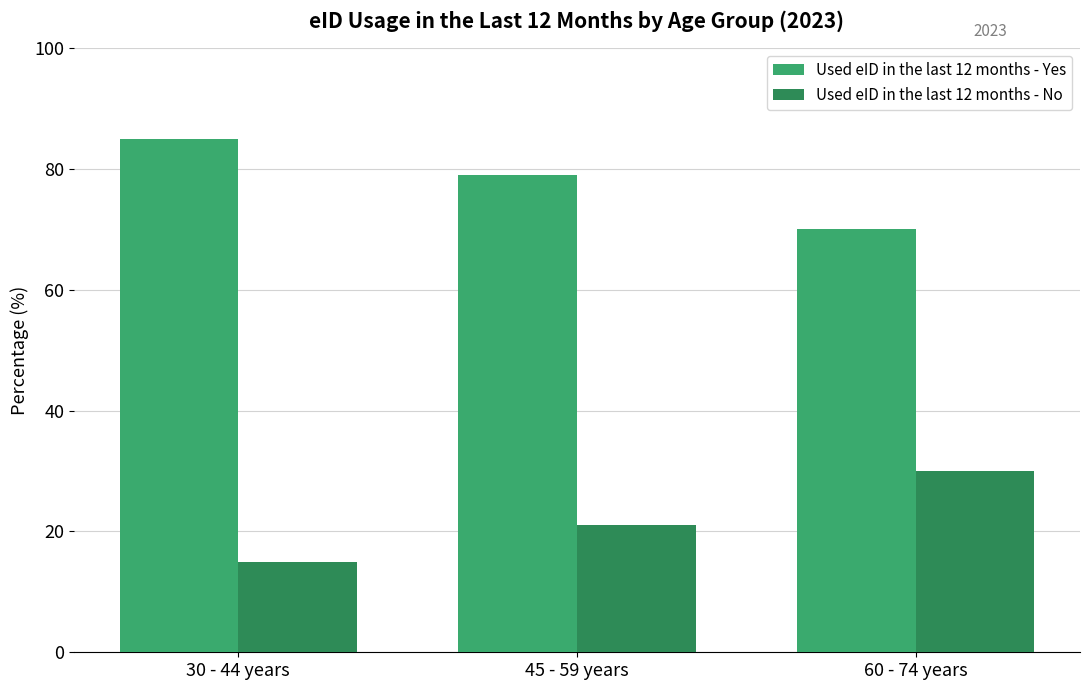

Count the number of data series in this chart.

2